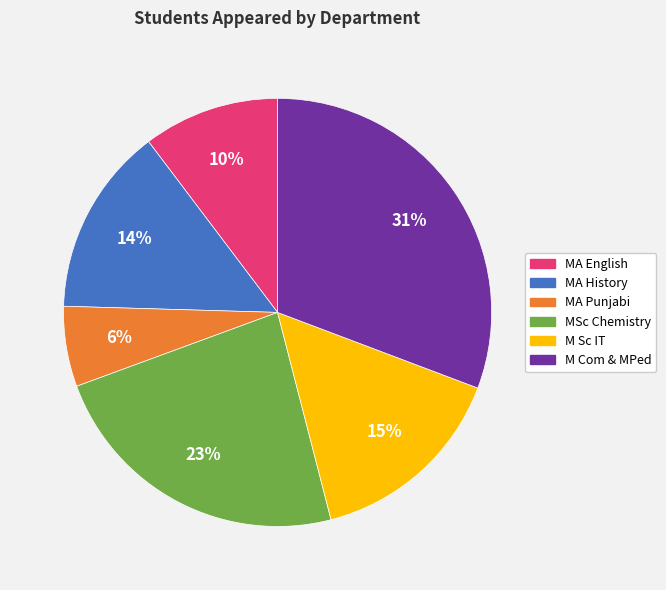

Does any single category account for the majority?

No